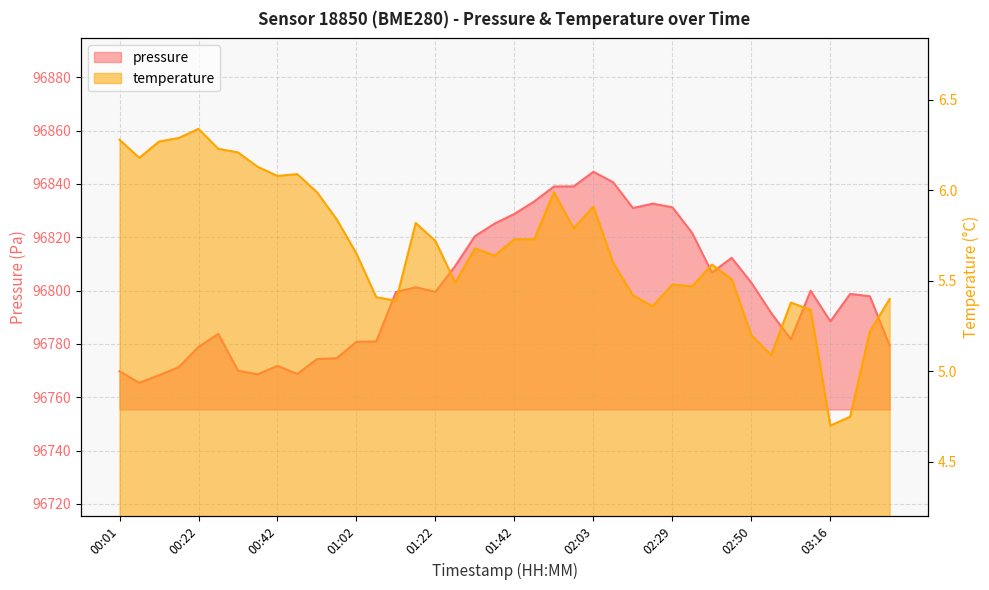

What is the sum of all temperature values?

227.4